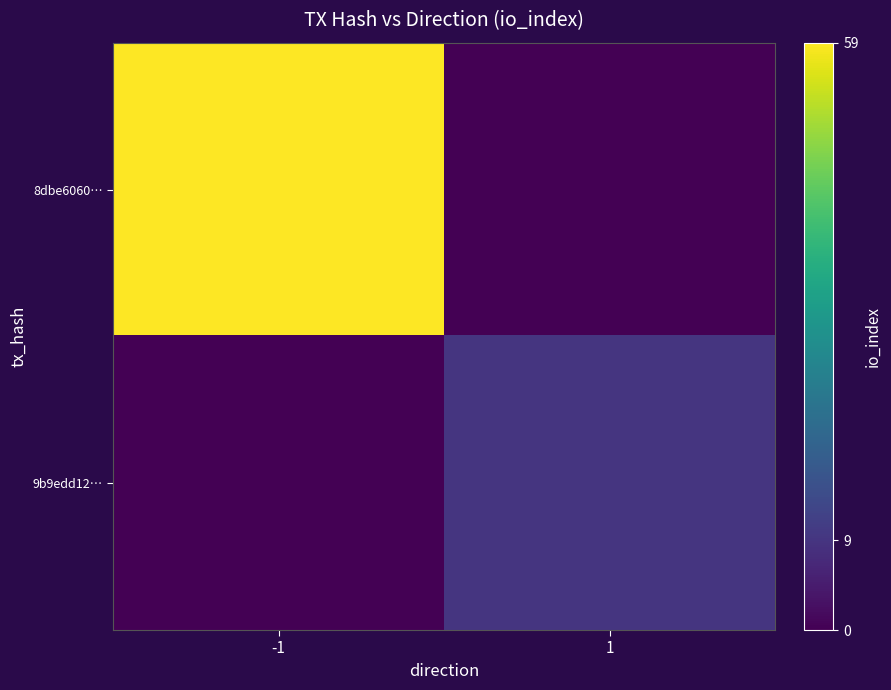

What is the spread (max minus min) of values at 1?

0.2